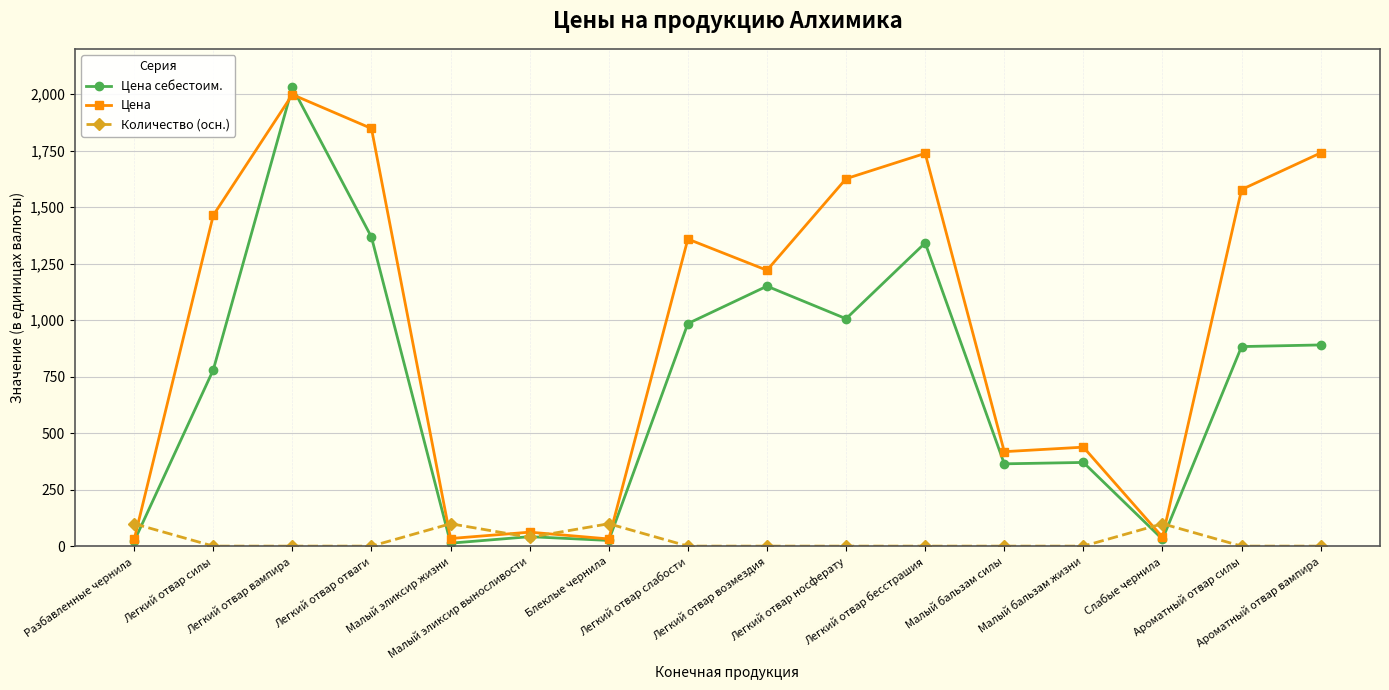

Rank the series by their average value, from lowest to highest.

Количество (осн.), Цена себестоим., Цена